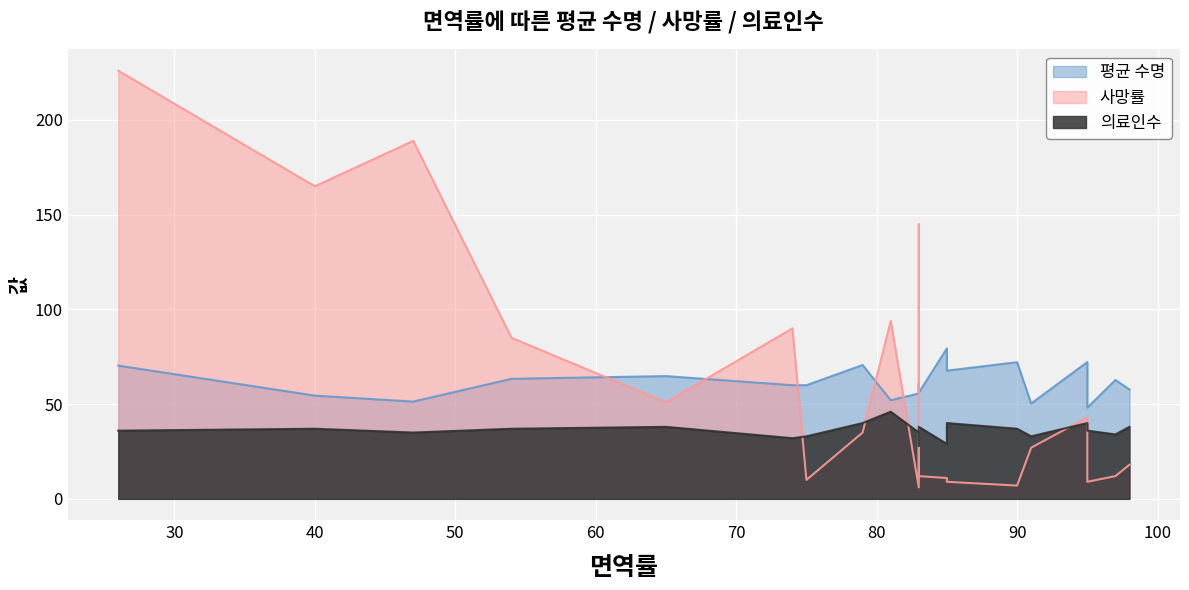

How many lines are shown in the chart?

3